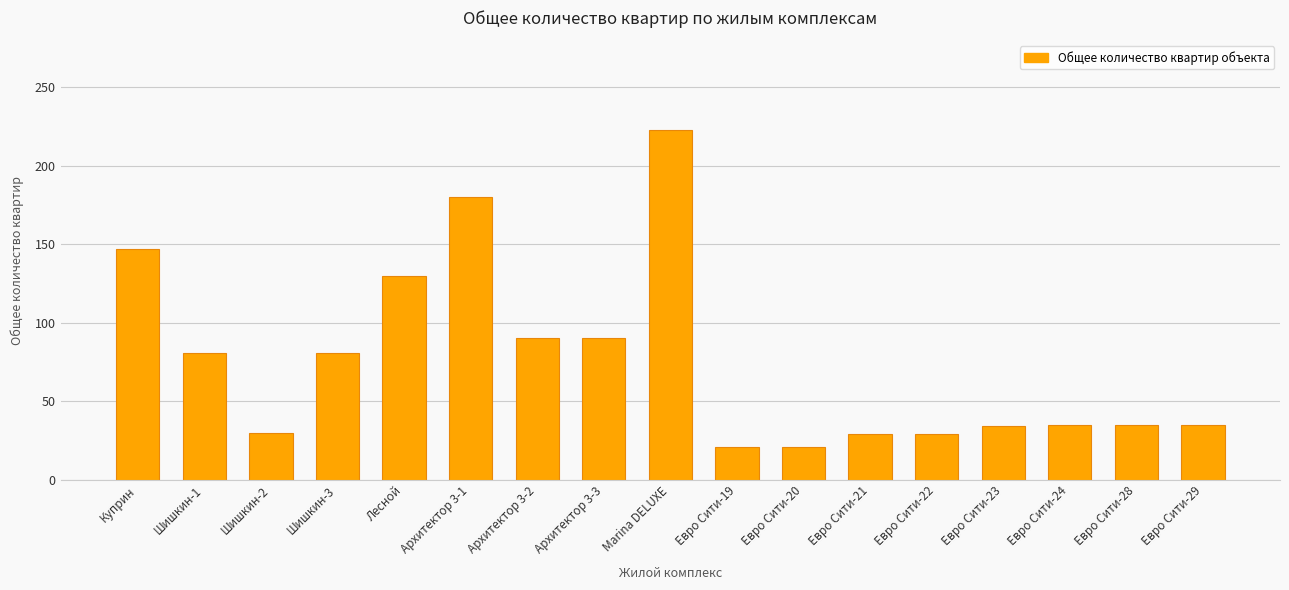

True or false: the data shows 35 at Евро Сити-29.

True